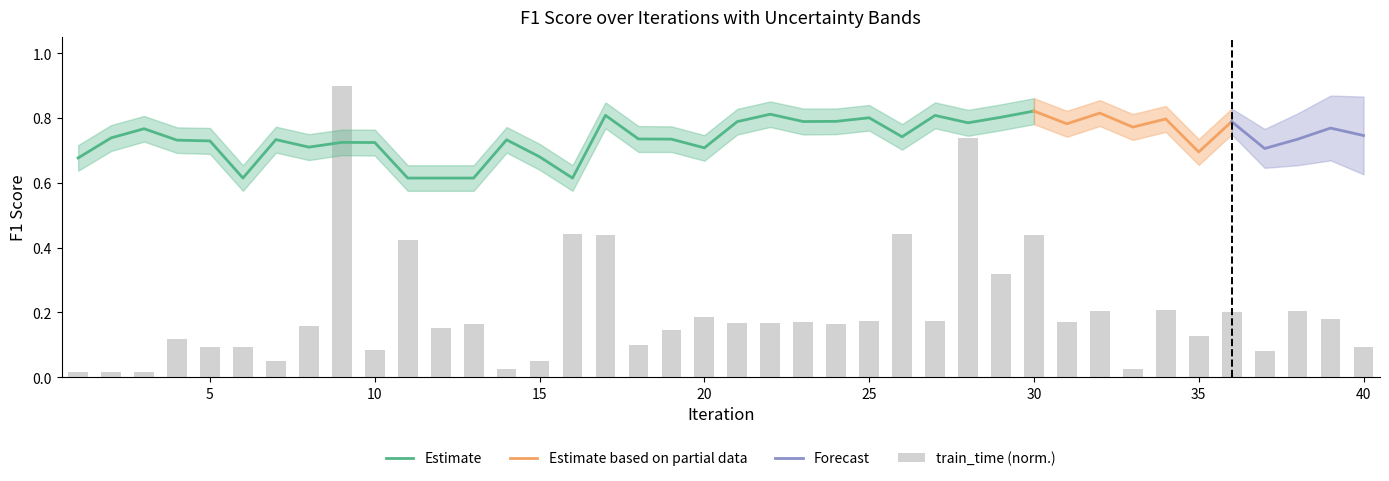

Between 10 and 31, which is larger?

31